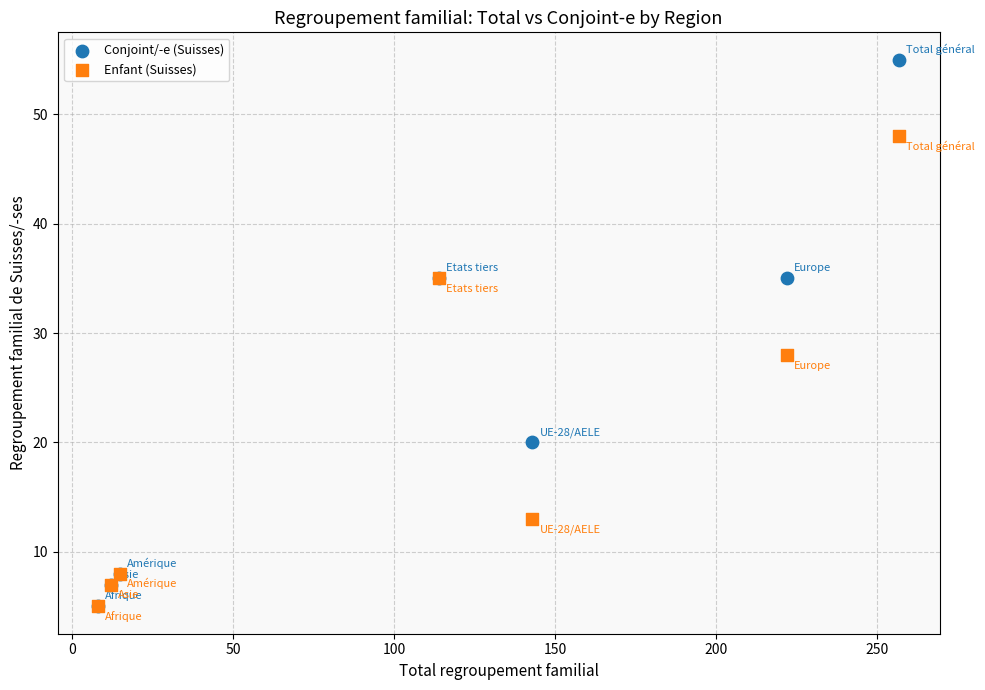

In the Conjoint/-e (Suisses) series, what Y value is closest to 30?

35